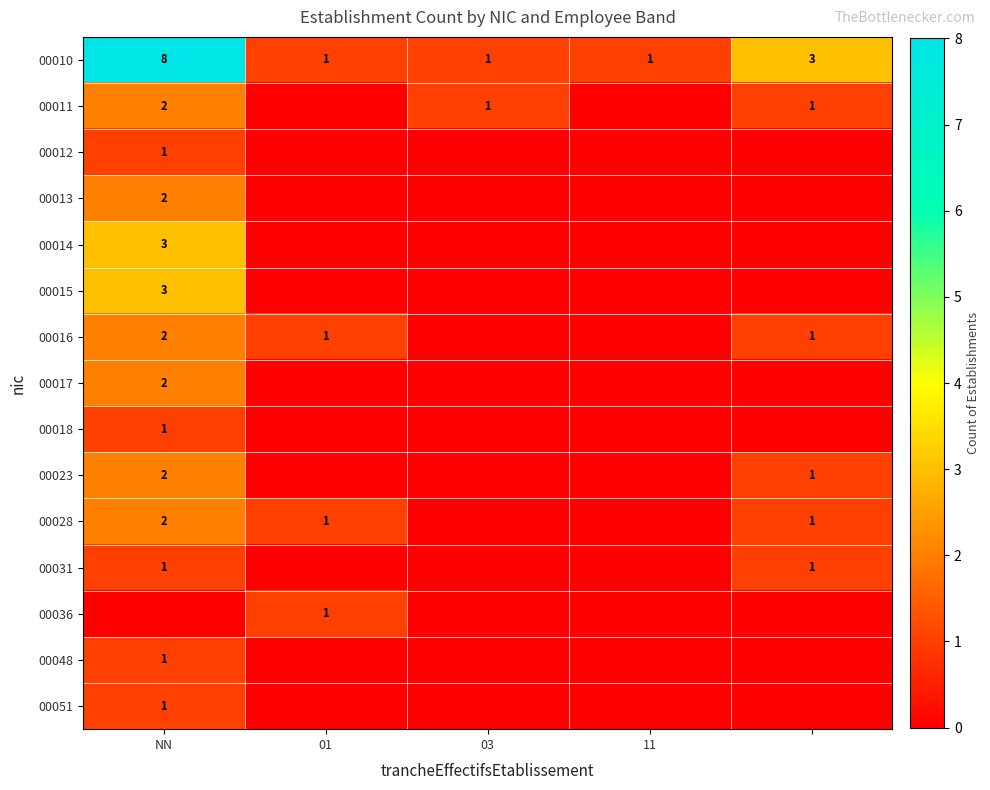

Is it true that 00016 equals 2 at NN?

True